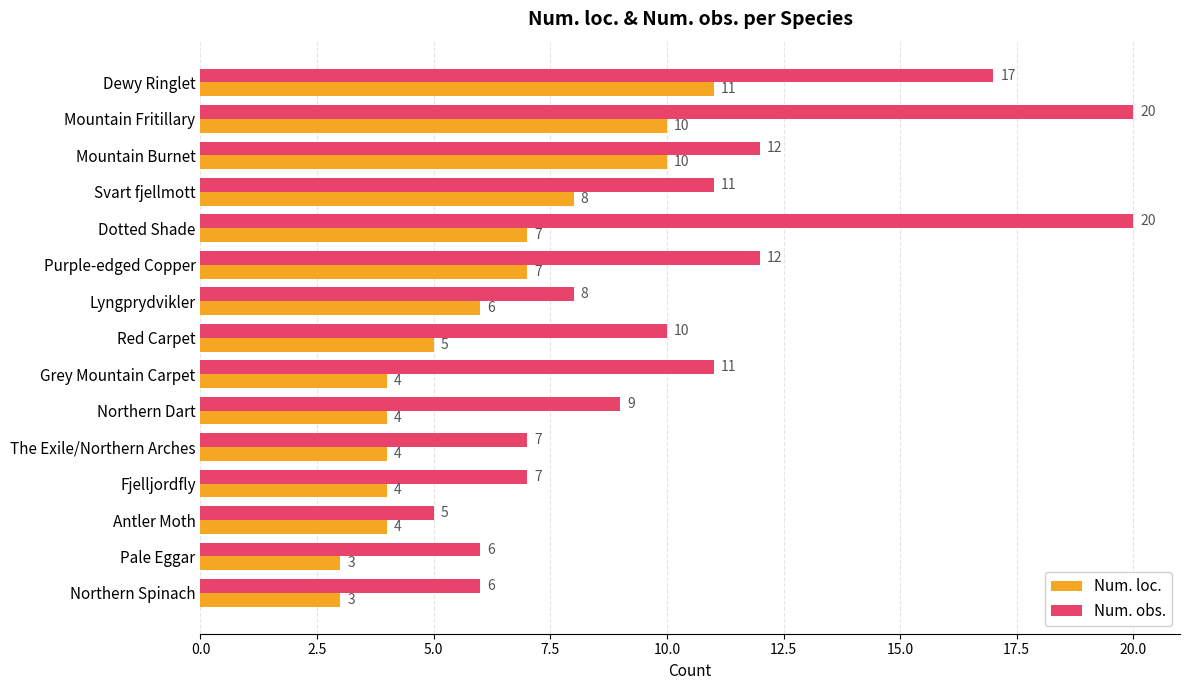

How many series are shown in this chart?

2